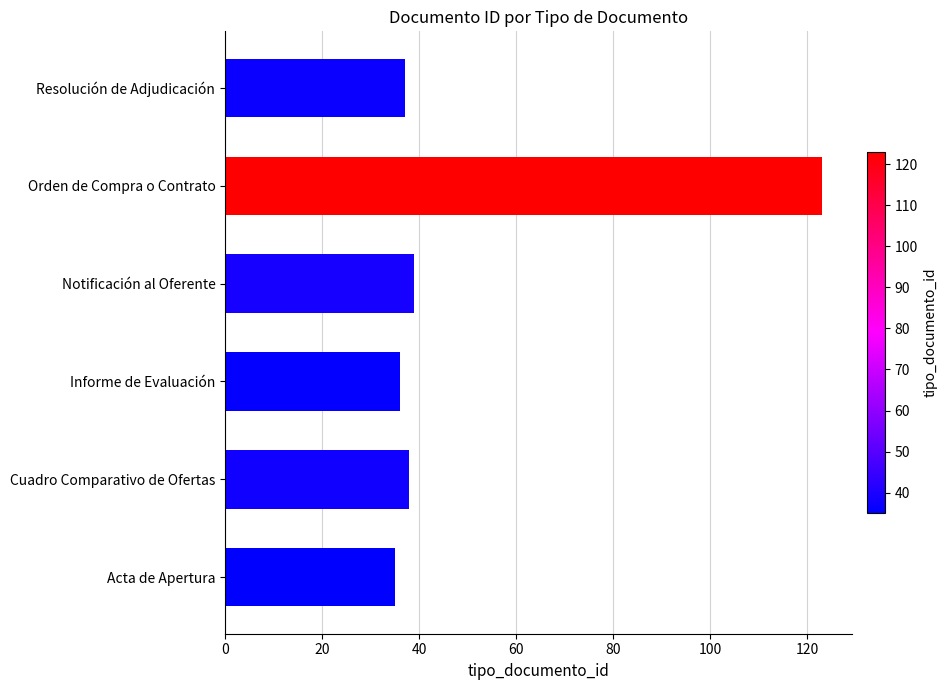

What is the change in value from Informe de Evaluación to Notificación al Oferente?

+3